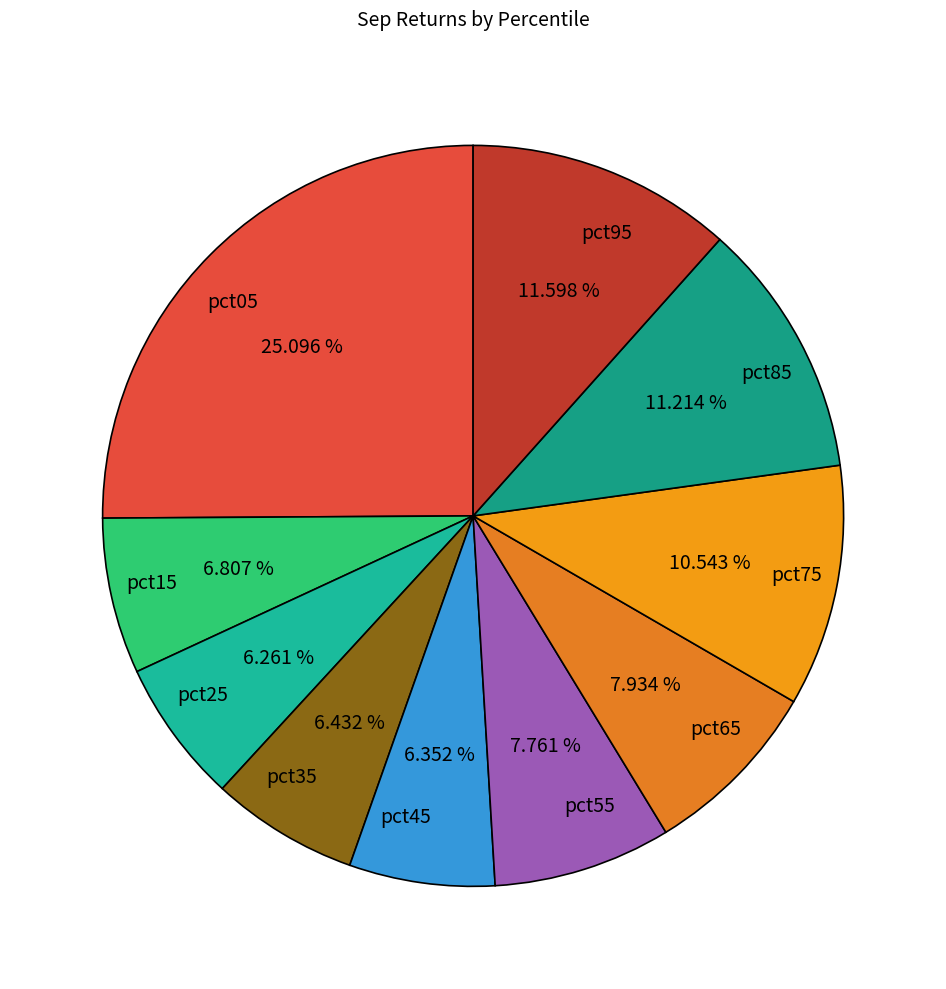

To the nearest percent, what percentage of the pie is pct05?

25%